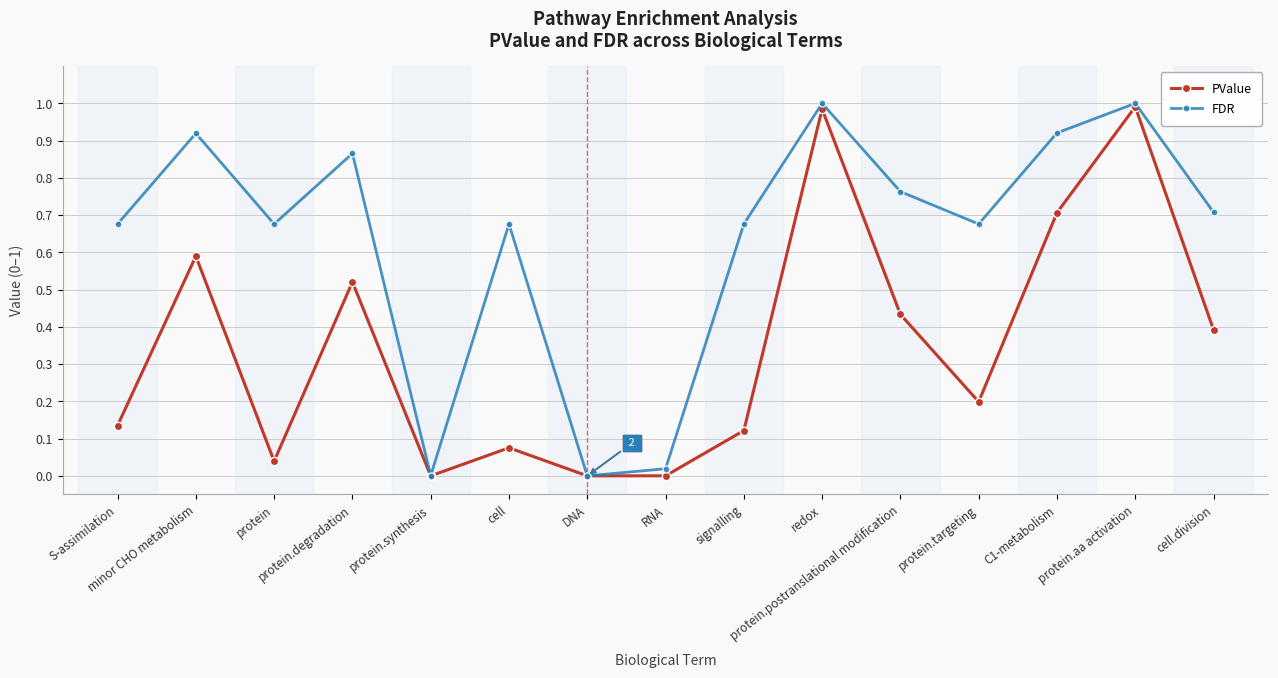

Rank the series by their average value, from highest to lowest.

FDR, PValue